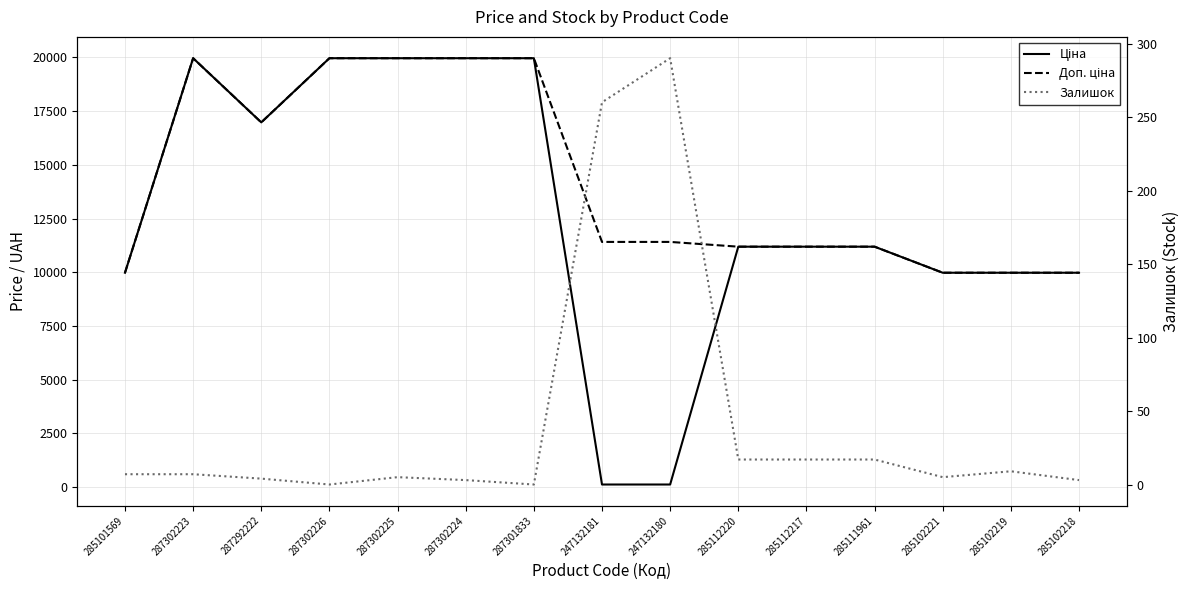

Which category has the highest value in the Залишок series?

247132180